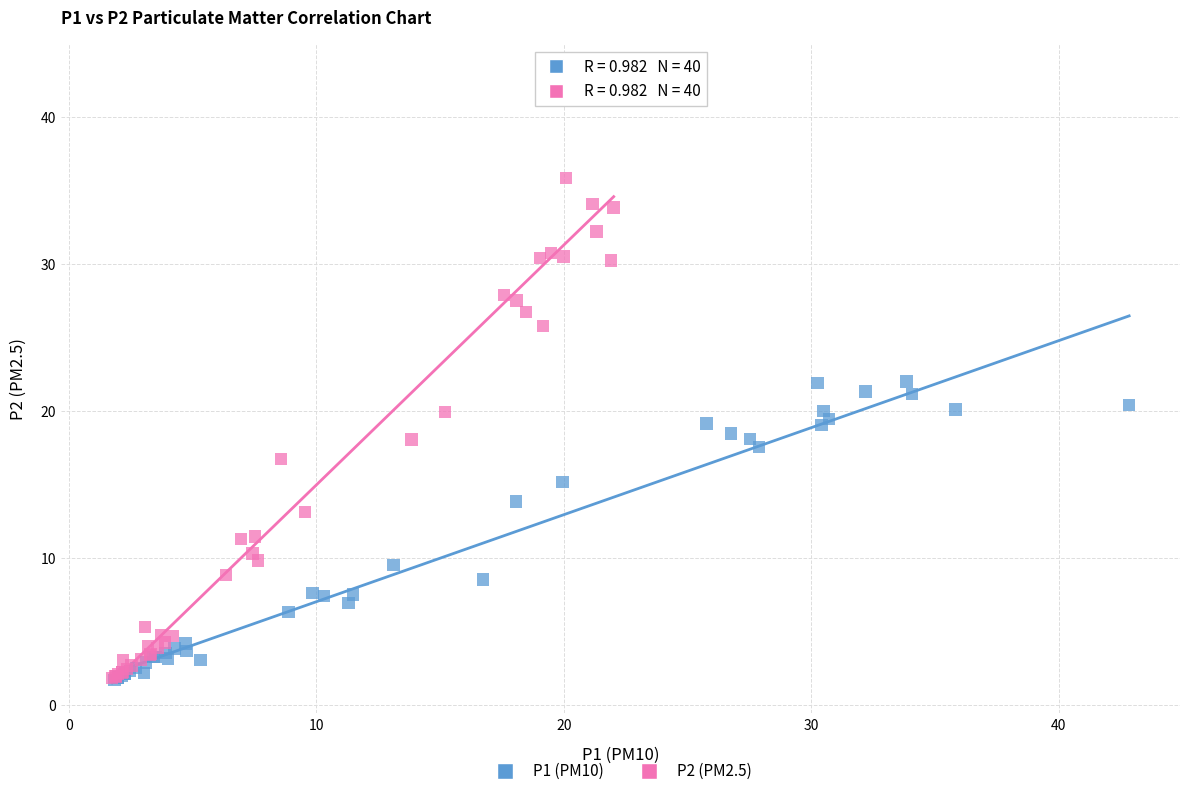

Which series has the widest spread of Y values?

P2 (PM2.5)